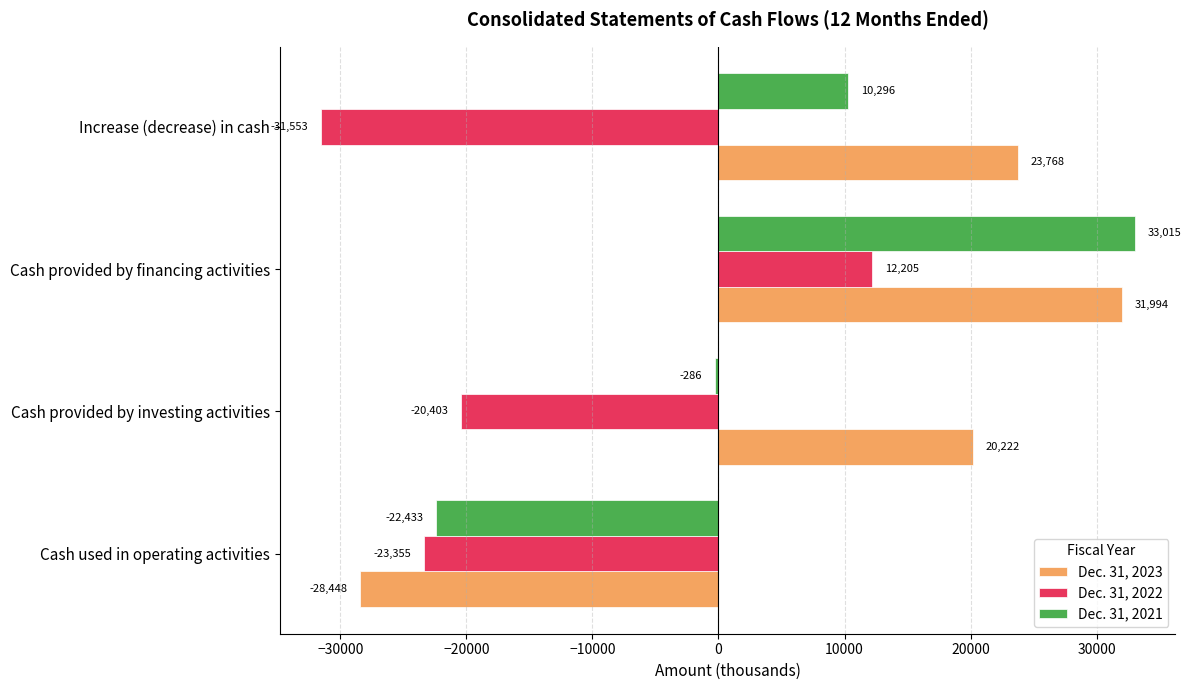

Is the value of Dec. 31, 2023 at Cash provided by financing activities greater than the value of Dec. 31, 2022 at Increase (decrease) in cash?

Yes